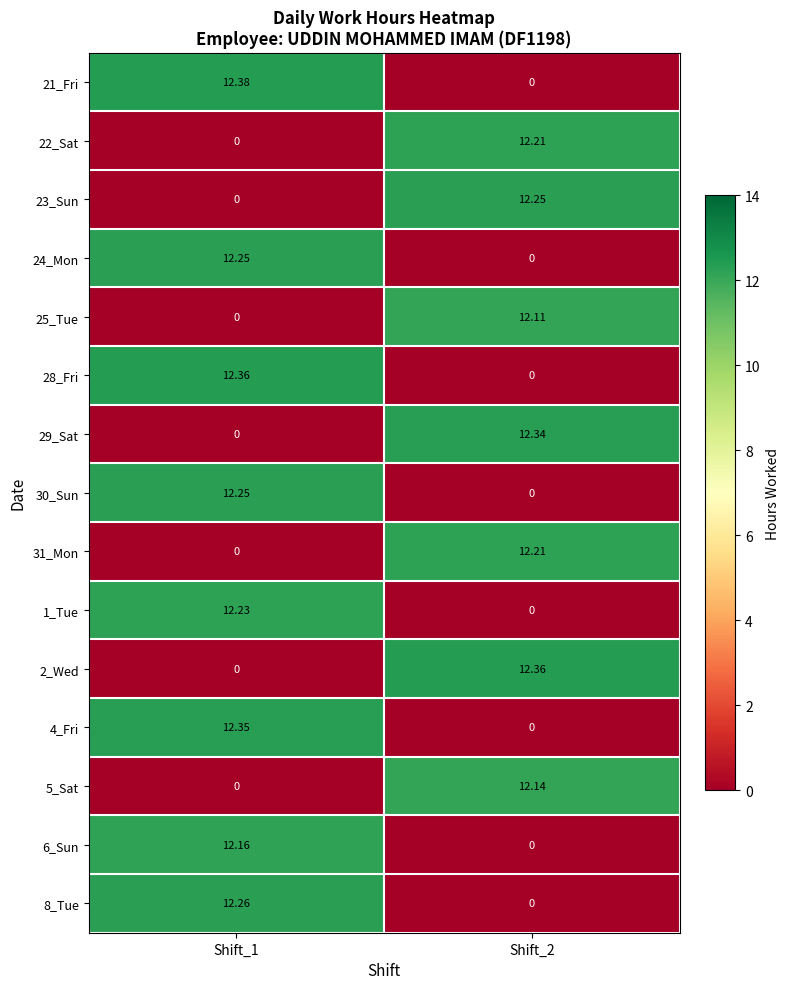

Is the value of 23_Sun at Shift_2 greater than the value of 5_Sat at Shift_1?

Yes